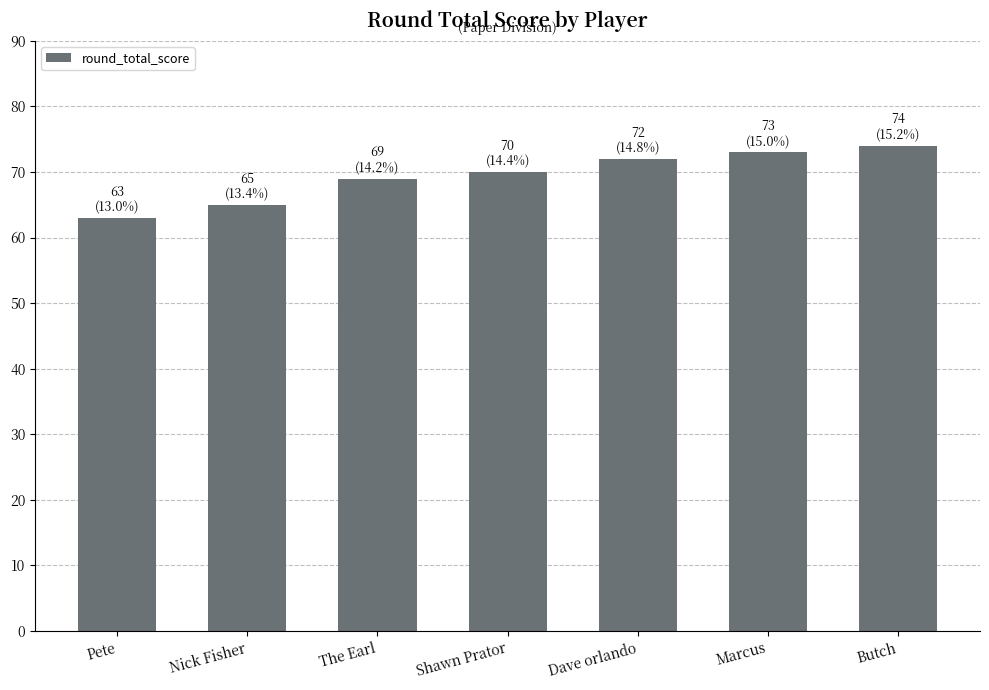

What is the sum of all values?

486